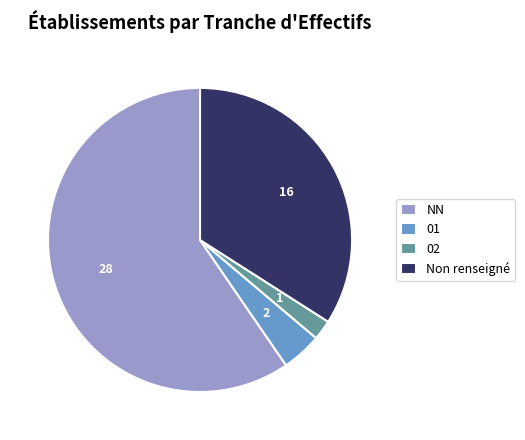

Count the number of slices in the pie.

4